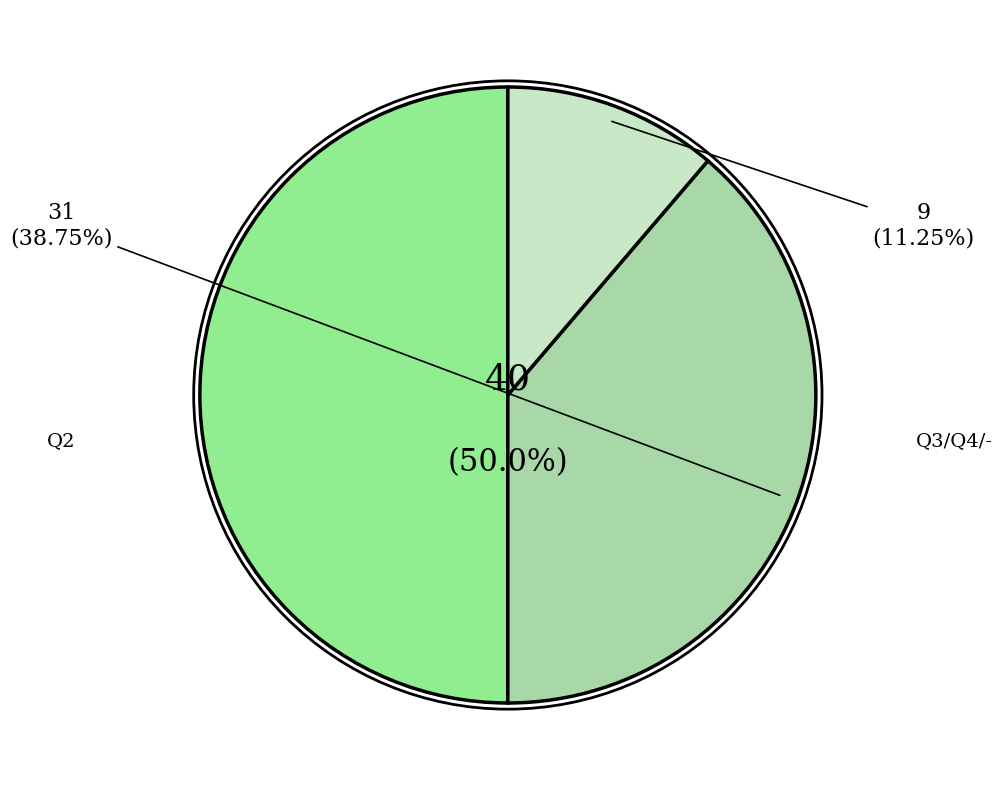

How many segments does this pie chart have?

3